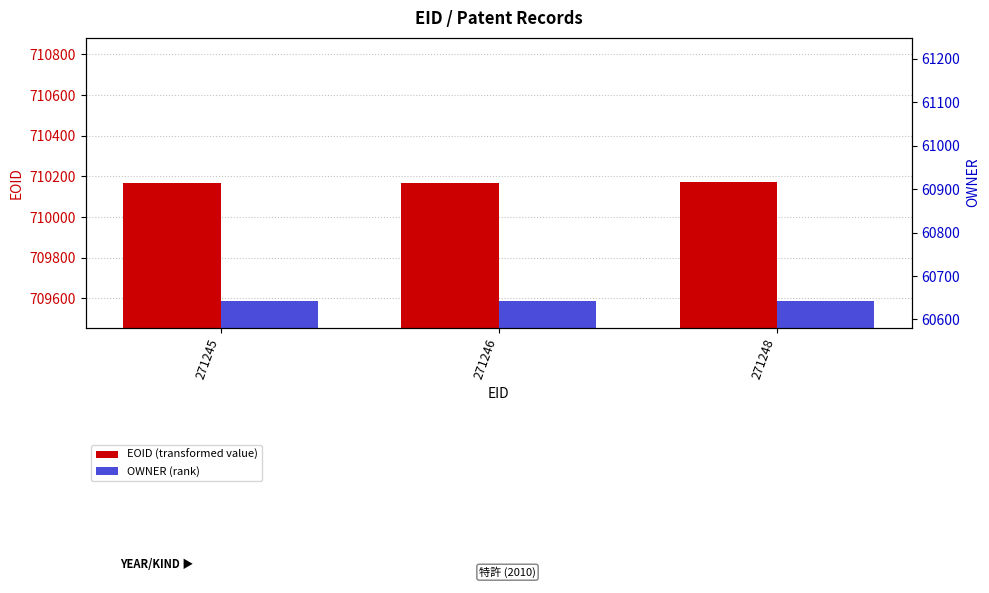

Which series has the largest total across all categories?

EOID